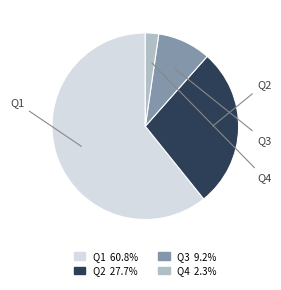

Is the sum of Q4 and Q3 greater than half?

No